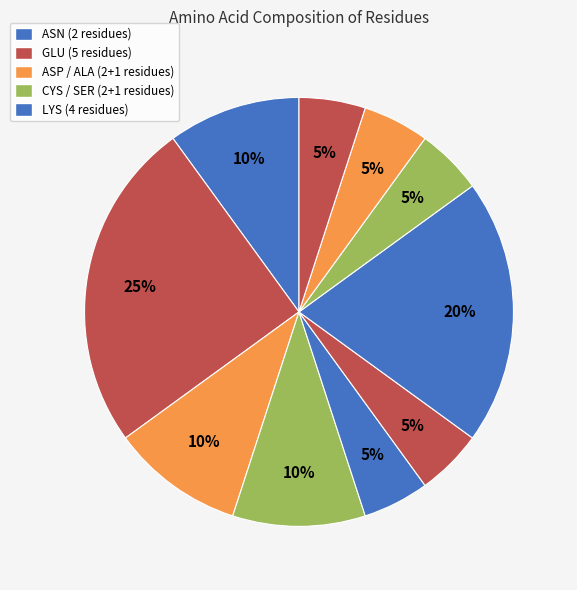

Count the number of slices in the pie.

10